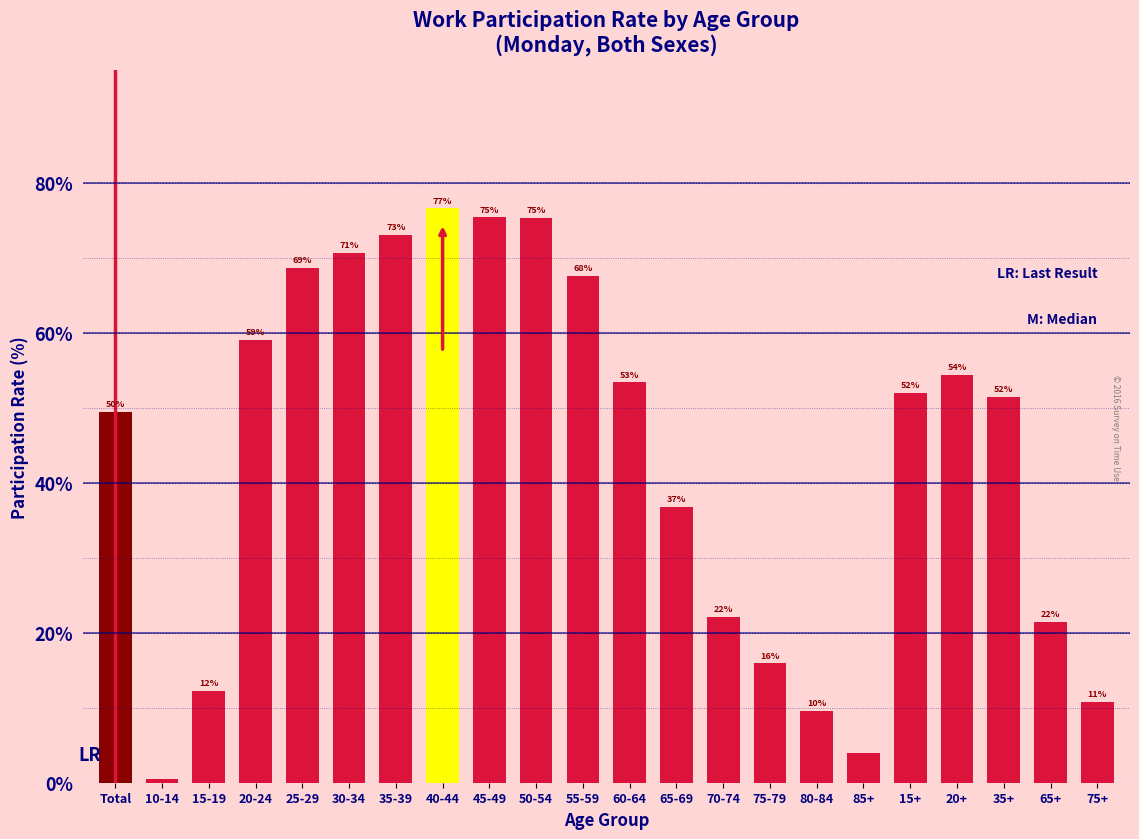

Between 75+ and 30-34, which is larger?

30-34